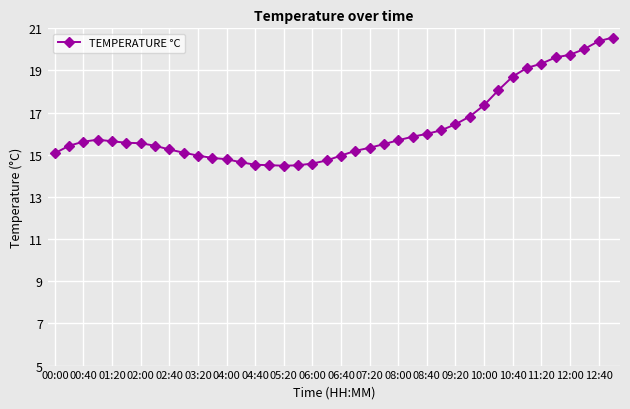

What is the difference between the maximum and second lowest values?

6.1